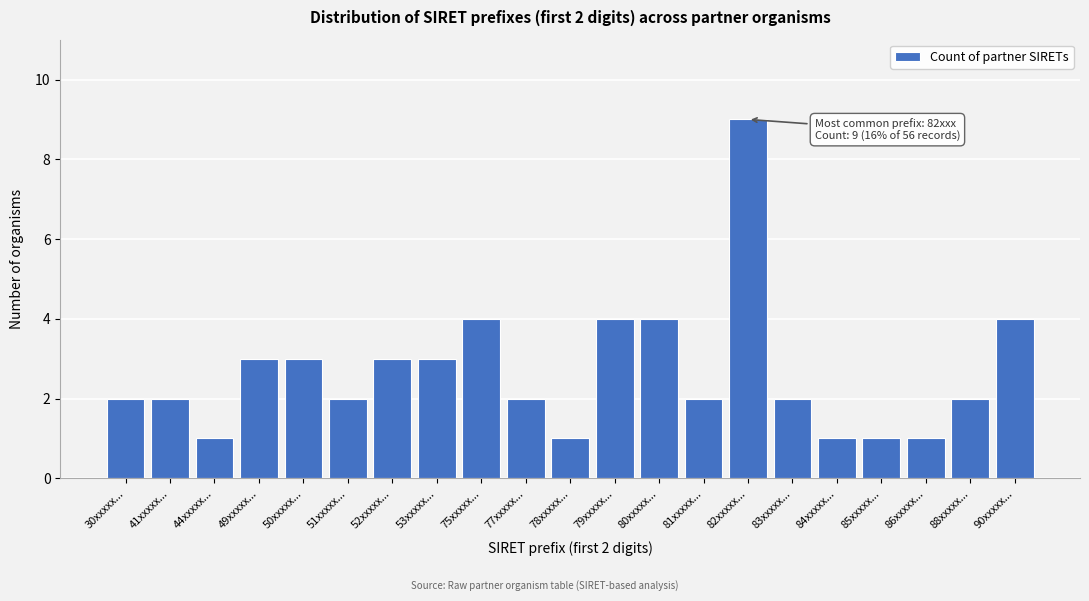

Reading right to left, extract all data points from this chart.

90xxxxx...=4	88xxxxx...=2	86xxxxx...=1	85xxxxx...=1	84xxxxx...=1	83xxxxx...=2	82xxxxx...=9	81xxxxx...=2	80xxxxx...=4	79xxxxx...=4	78xxxxx...=1	77xxxxx...=2	75xxxxx...=4	53xxxxx...=3	52xxxxx...=3	51xxxxx...=2	50xxxxx...=3	49xxxxx...=3	44xxxxx...=1	41xxxxx...=2	30xxxxx...=2